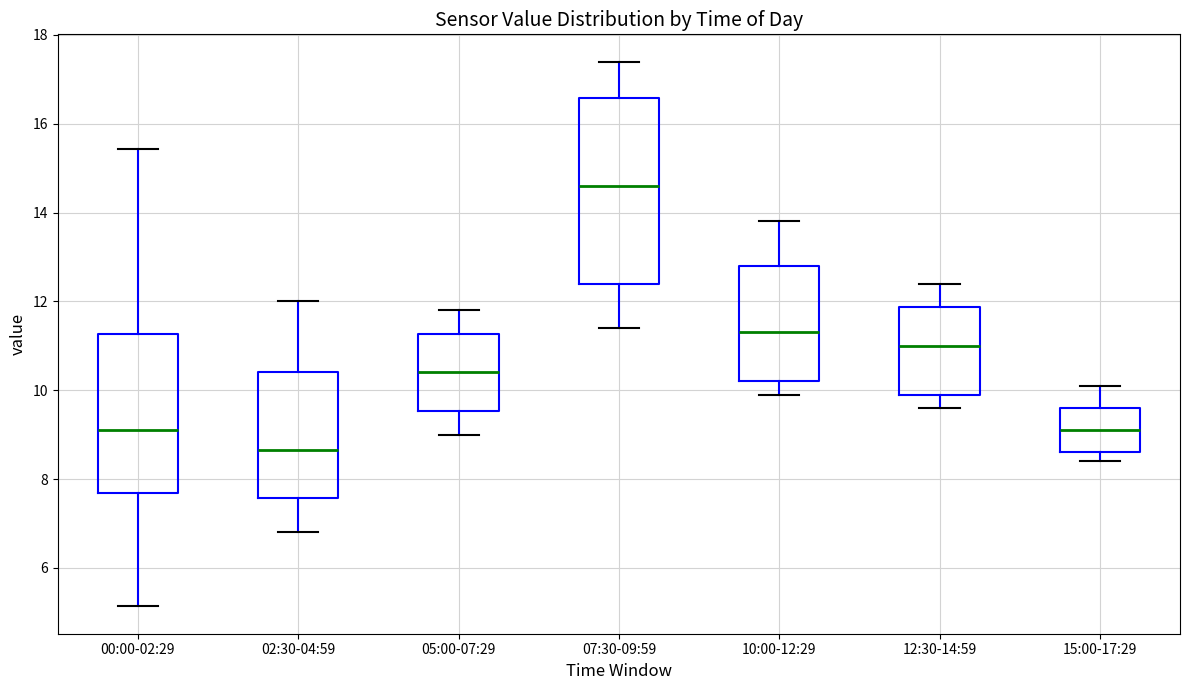

Which box's median line is the lowest?

02:30-04:59